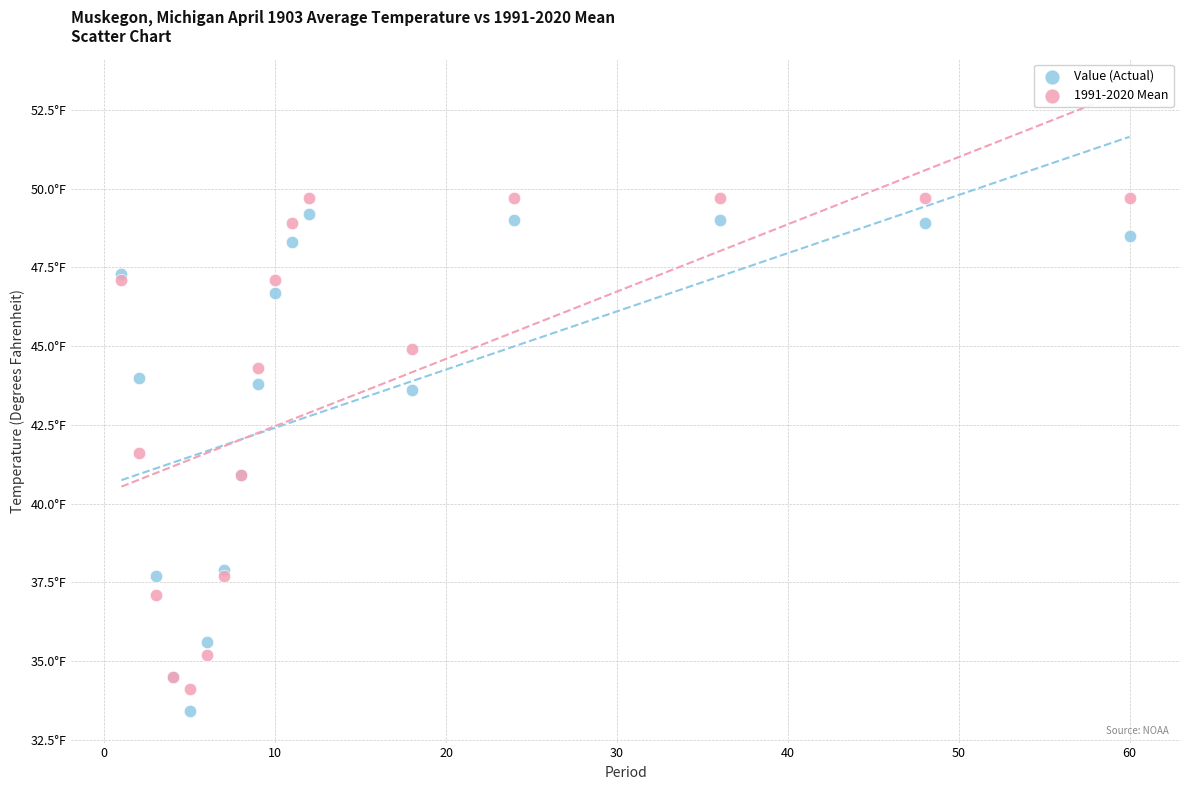

Which series contains the lowest Y value?

Value (Actual)